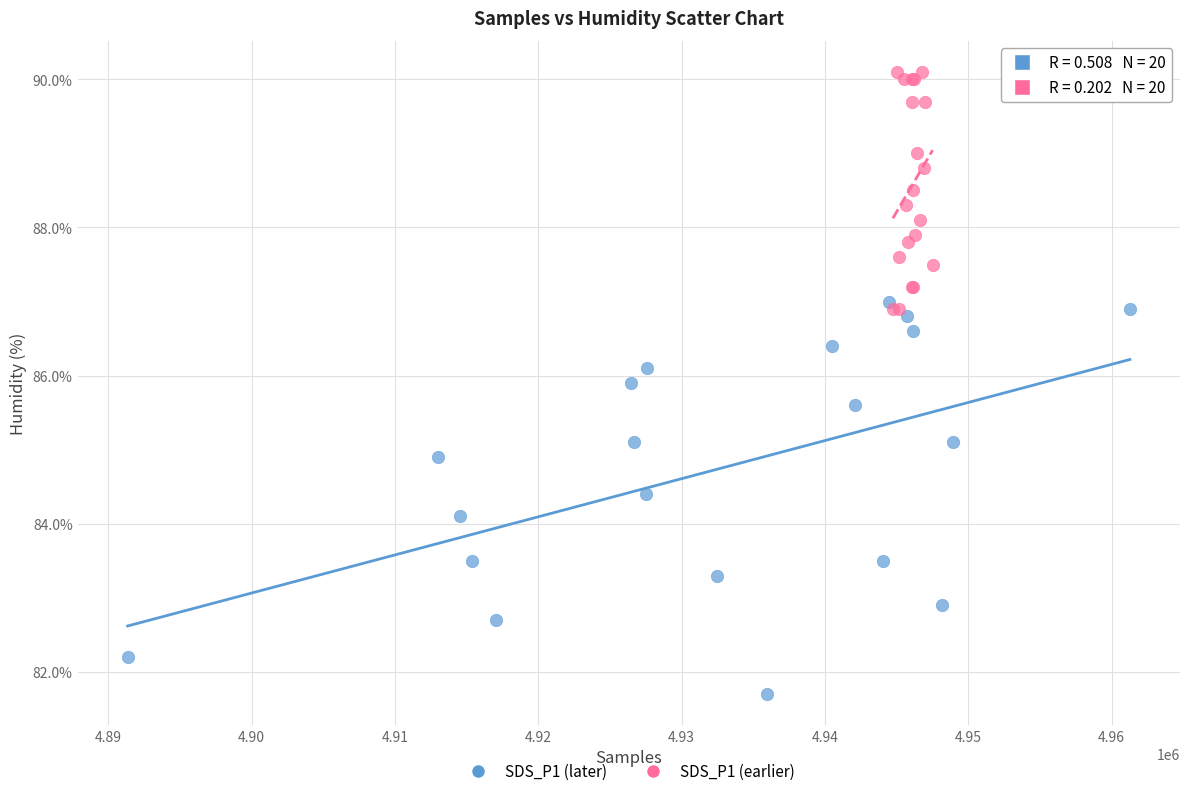

Which series contains the lowest Y value?

SDS_P1 (later)